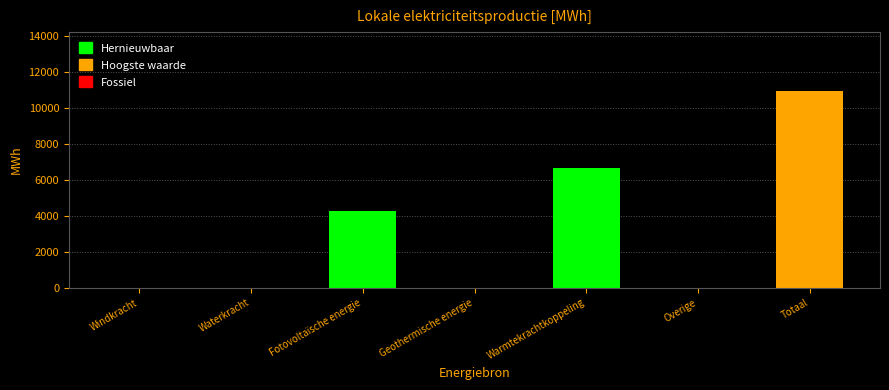

Reading right to left, transcribe all the data shown in this chart.

Totaal=10947.0	Overige=0.0	Warmtekrachtkoppeling=6687.0	Geothermische energie=0.0	Fotovoltaïsche energie=4260.0	Waterkracht=0.0	Windkracht=0.0